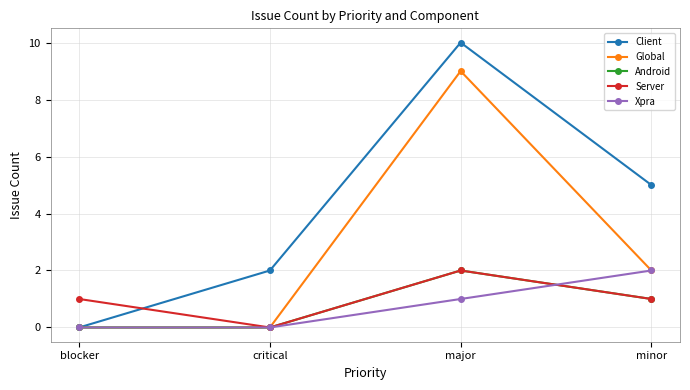

What is the difference between the highest and lowest values at critical?

2